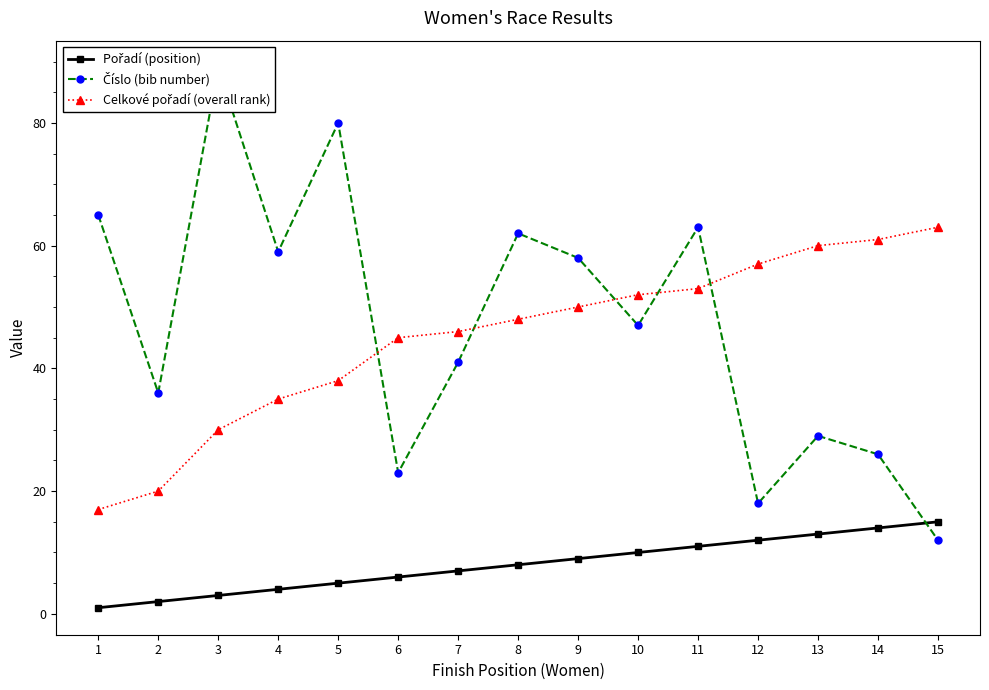

What is the difference between the maximum and minimum values in the Celkové pořadí (overall rank) series?

46